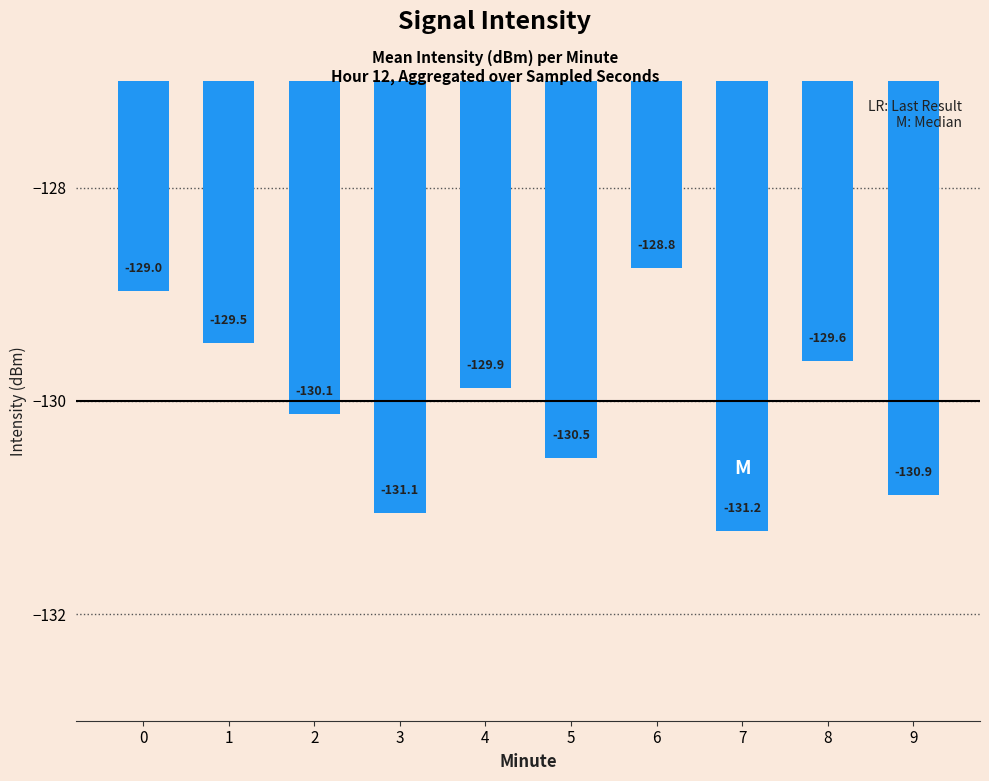

The chart shows a value of -212.3 at 7. True or false?

False